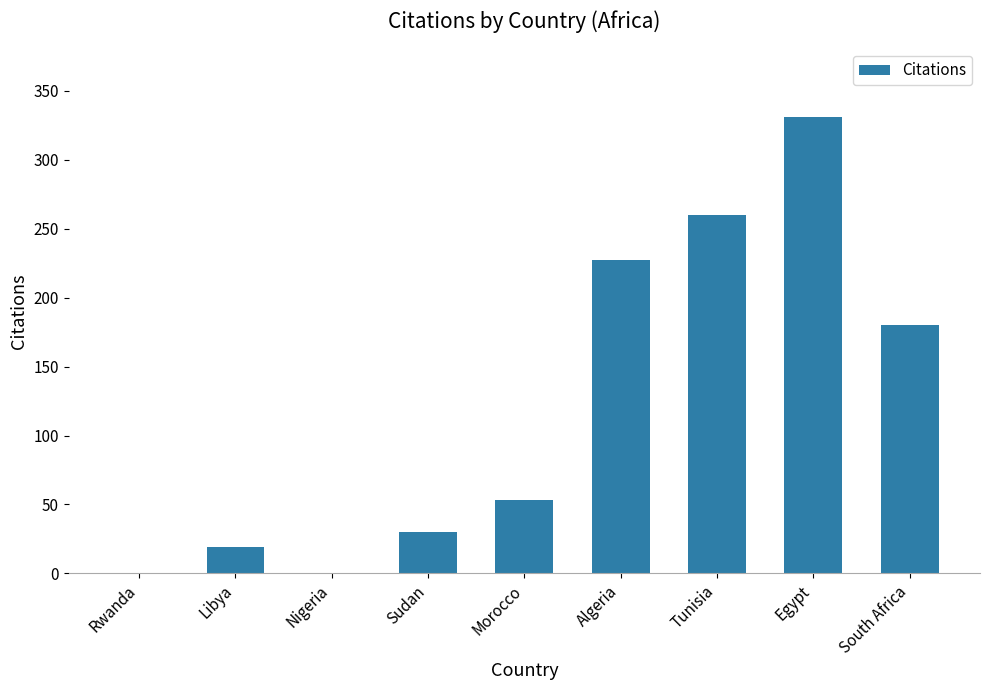

The value at Nigeria is 120. True or false?

False